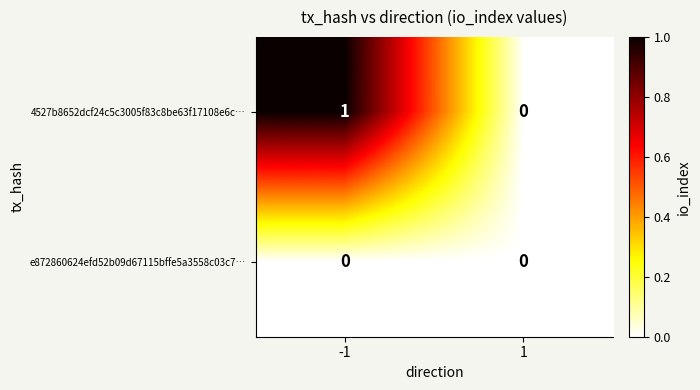

Between -1 and 1, which series saw the biggest shift?

4527b8652dcf24c5c3005f83c8be63f17108e6c…